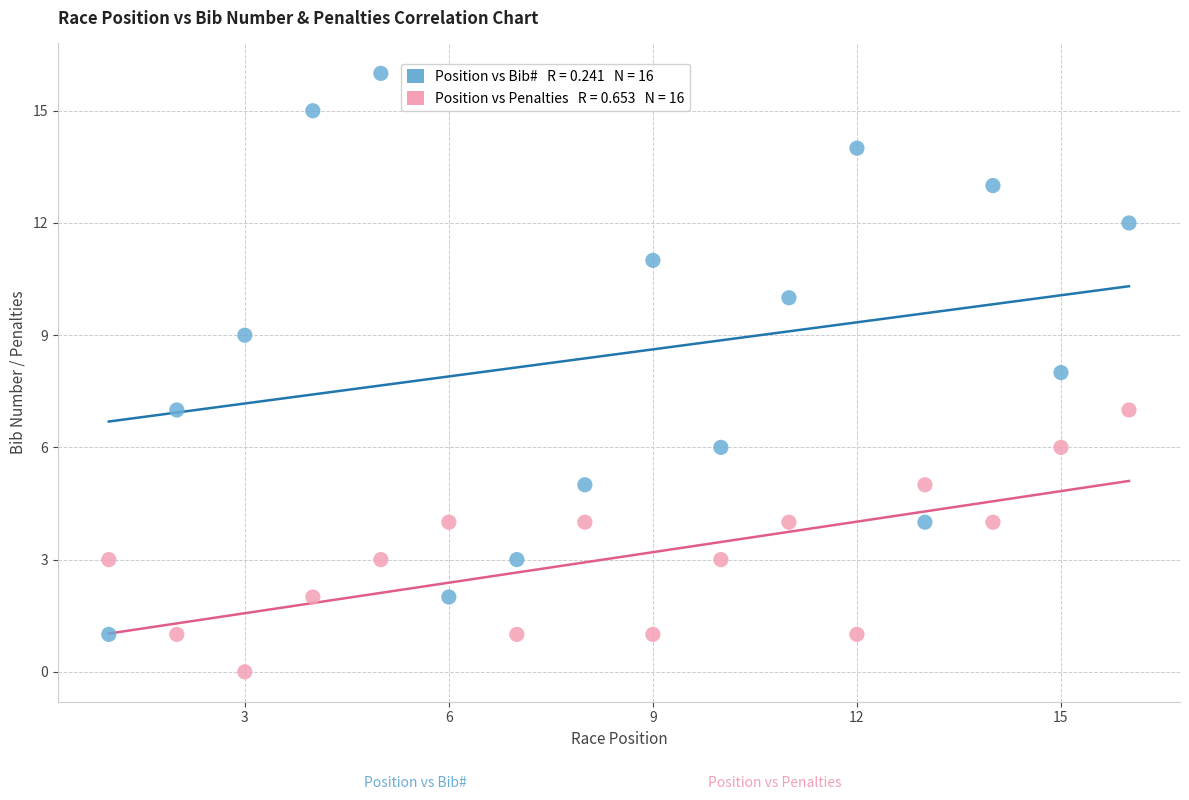

Across all data points, what is the range of X values (max minus min)?

15